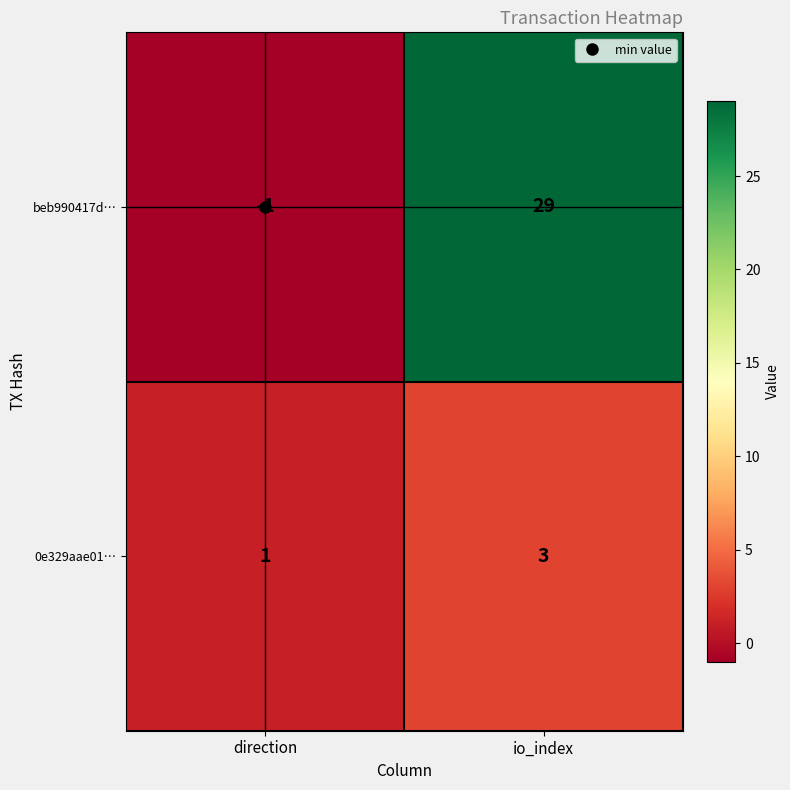

What is the approximate value of 0e329aae01… at io_index?

3